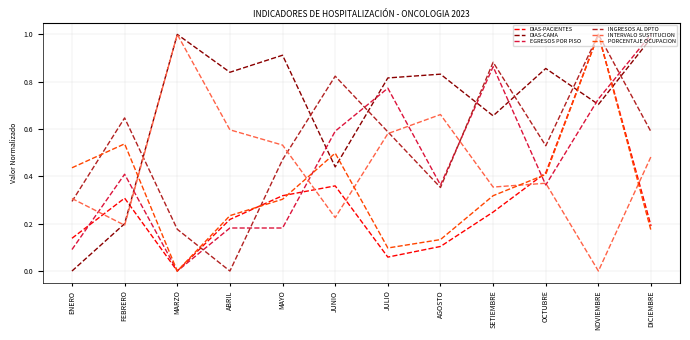

Which category has the lowest value in the INGRESOS AL DPTO series?

ABRIL